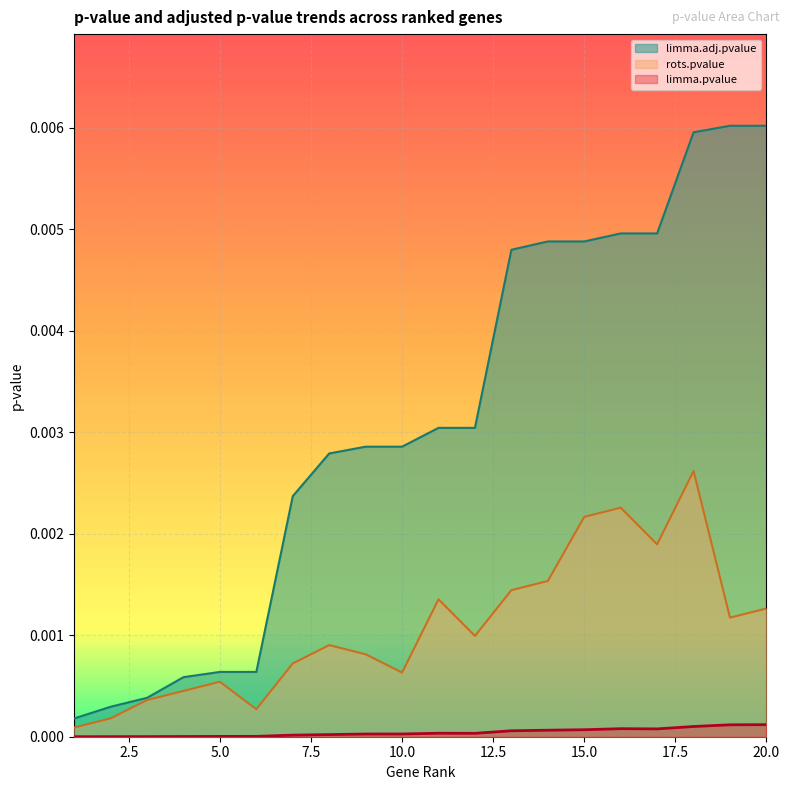

Which series has the widest spread of values?

limma.adj.pvalue